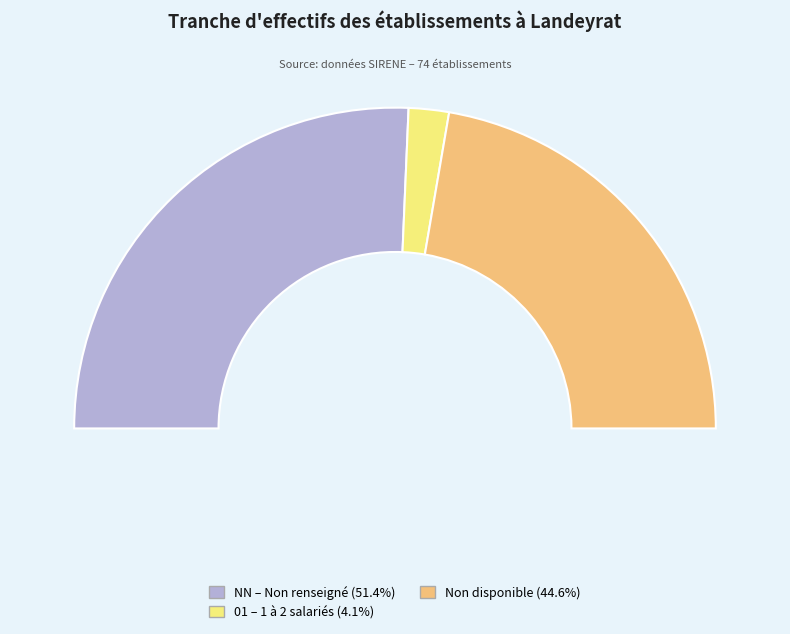

How many segments does this pie chart have?

3